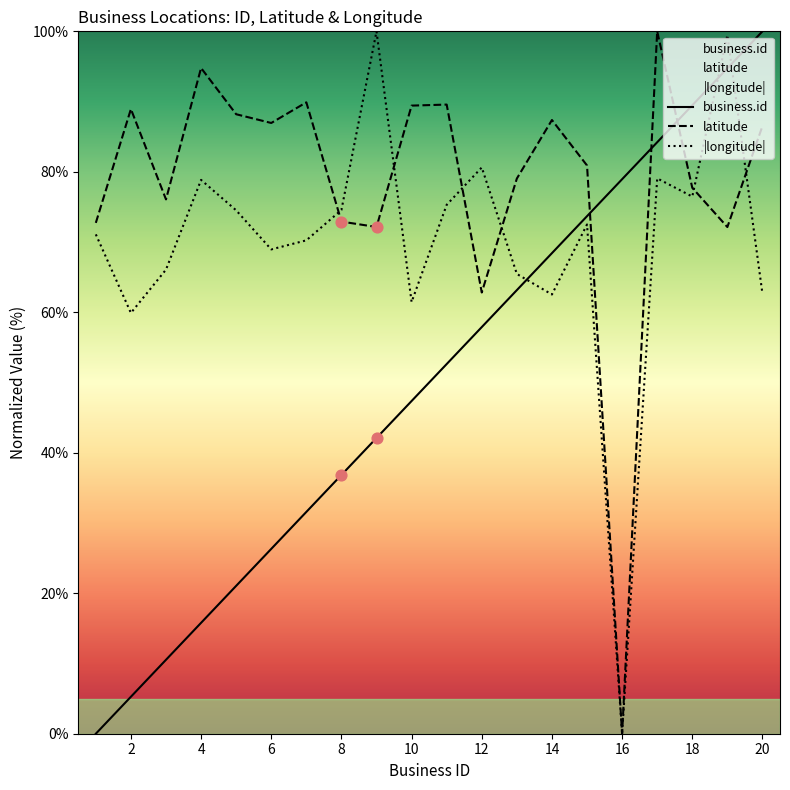

At which category is the sum across all series the highest?

19